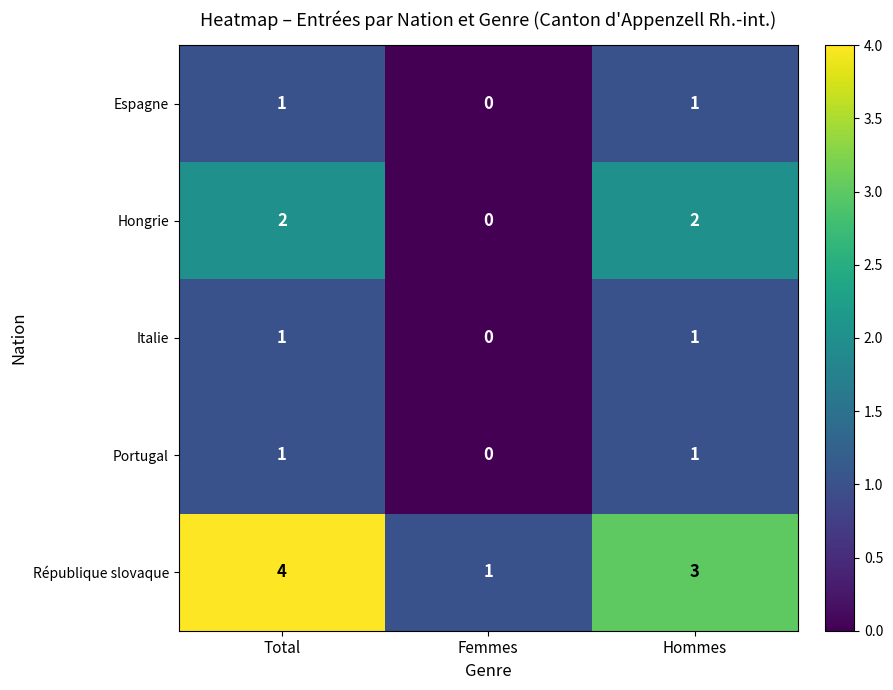

Which series changed the most between Total and Hommes?

République slovaque